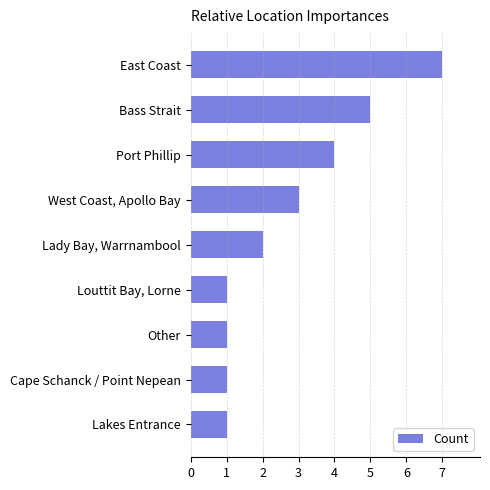

Which label corresponds to the largest value in the chart?

East Coast